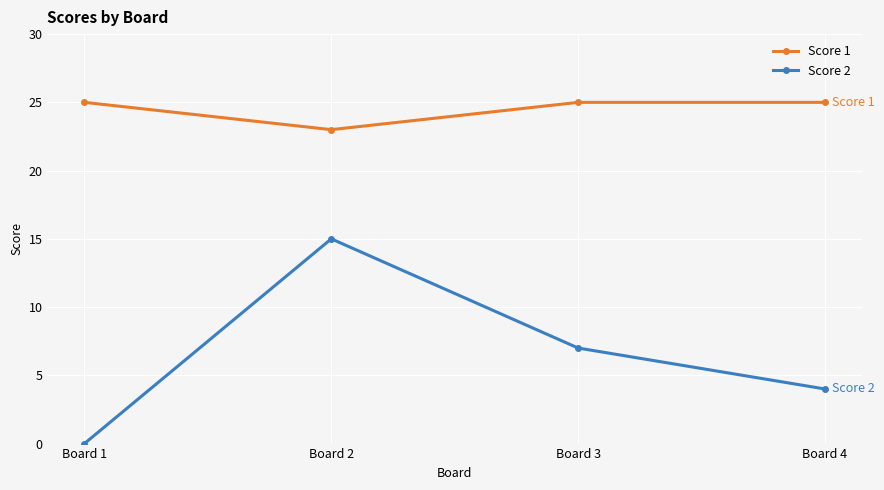

What is the sum of the Score 1 values at Board 2 and Board 3?

48